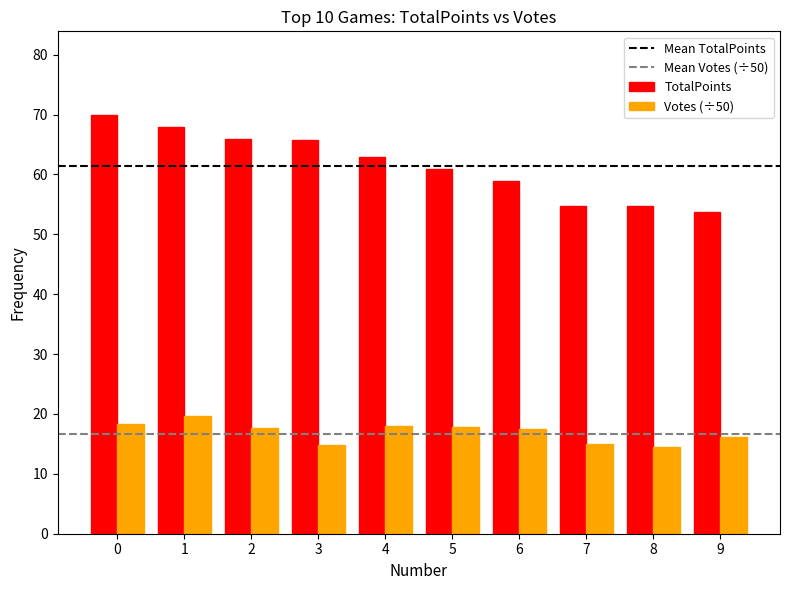

At 7, list the series in order from smallest to largest.

Votes (÷50), TotalPoints